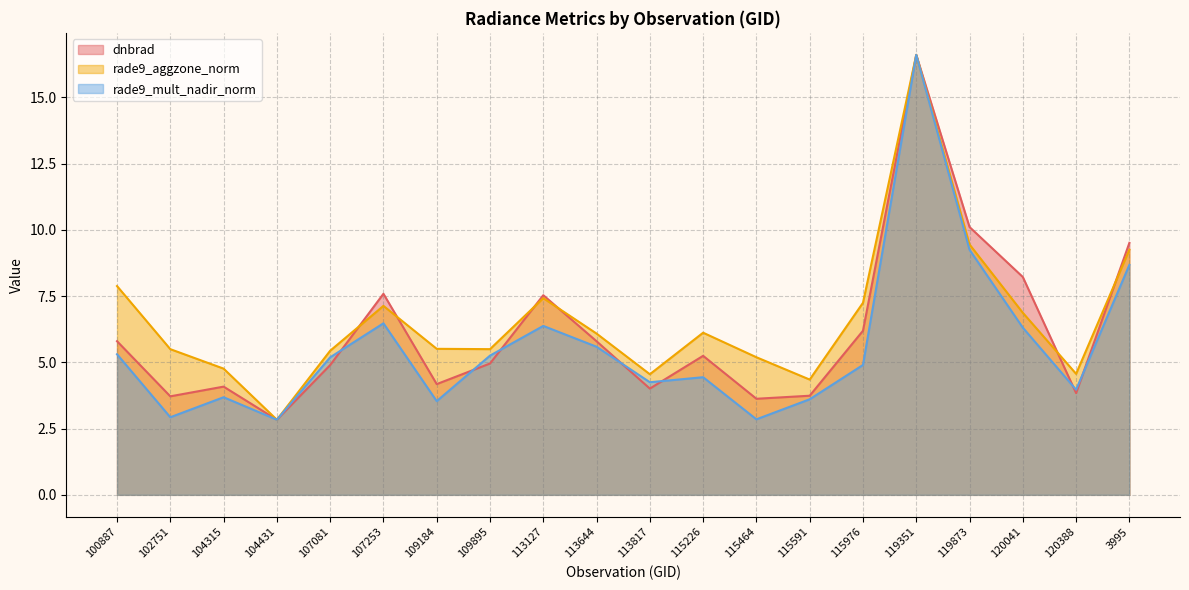

At which label is dnbrad closest to 9?

3995